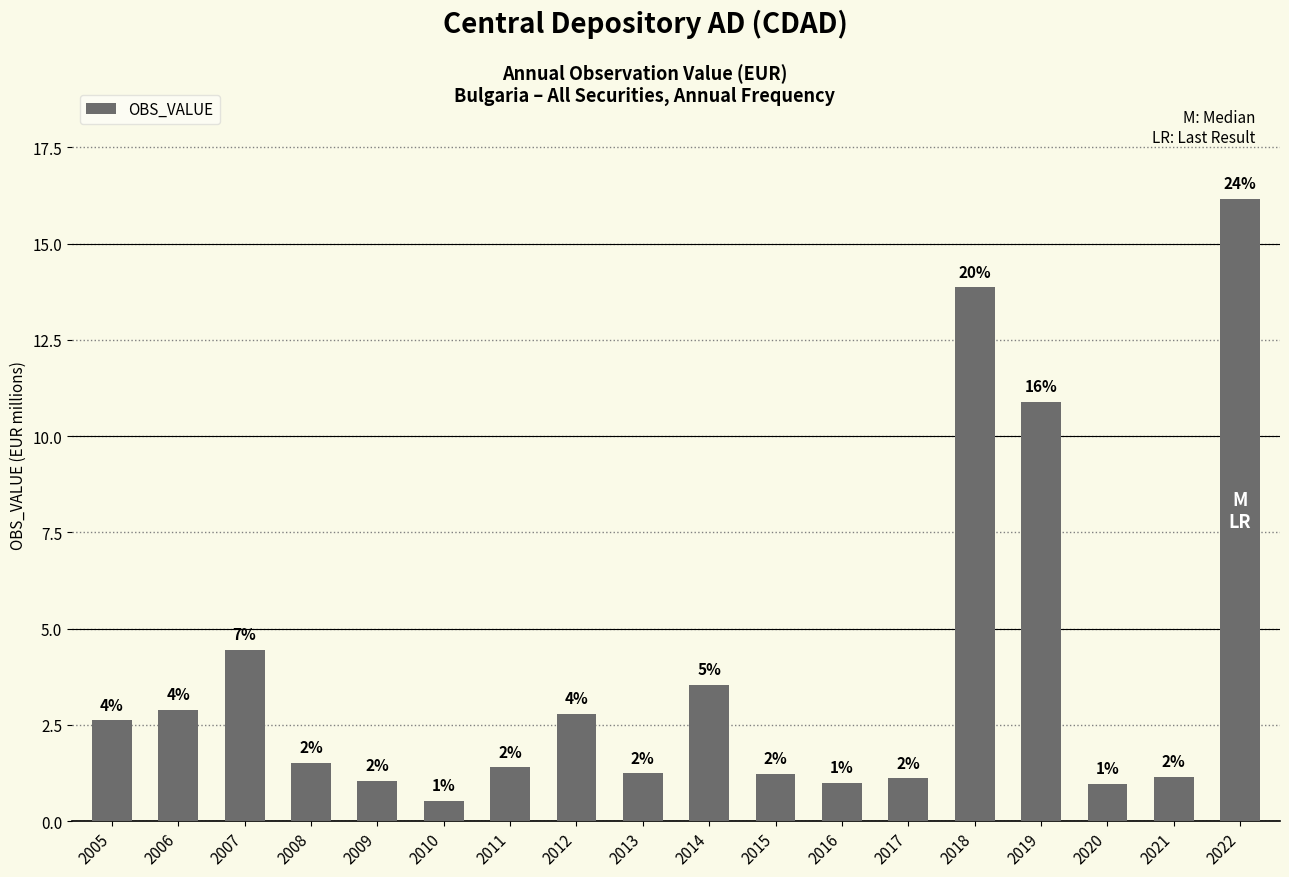

Where does the data first go above 1?

2005